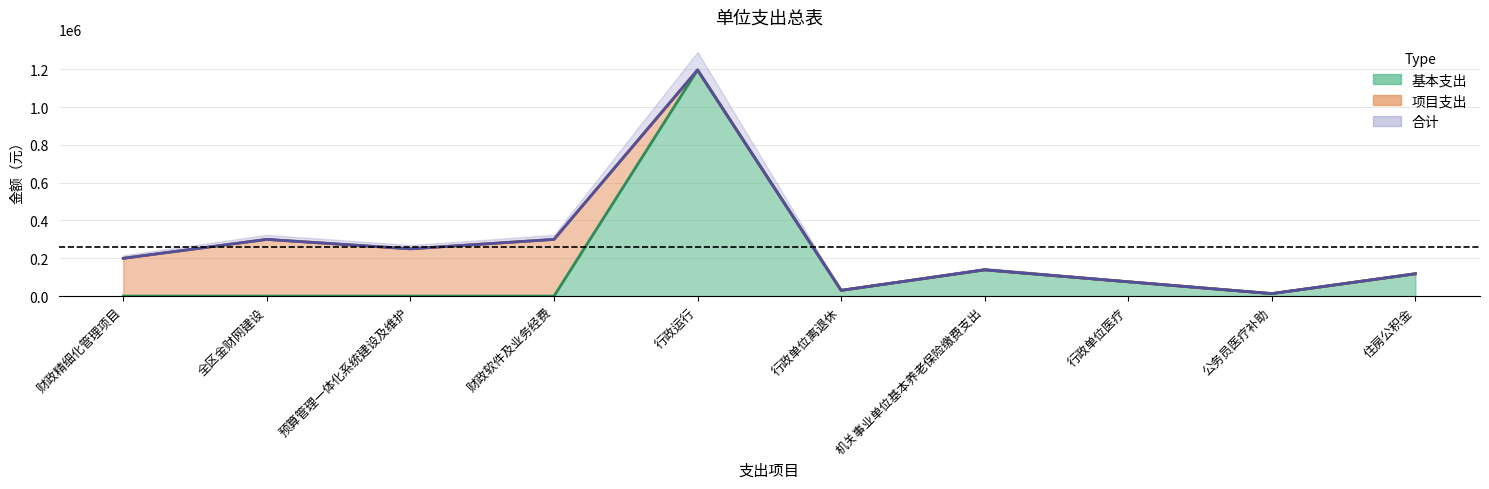

Reading left to right, extract all data points from this chart.

基本支出: 0.0	0.0	0.0	0.0	1195902.2	30415.0	138937.8	75725.4	13200.0	118012.0
合计: 200000.0	300000.0	250000.0	300000.0	1195902.2	30415.0	138937.8	75725.4	13200.0	118012.0